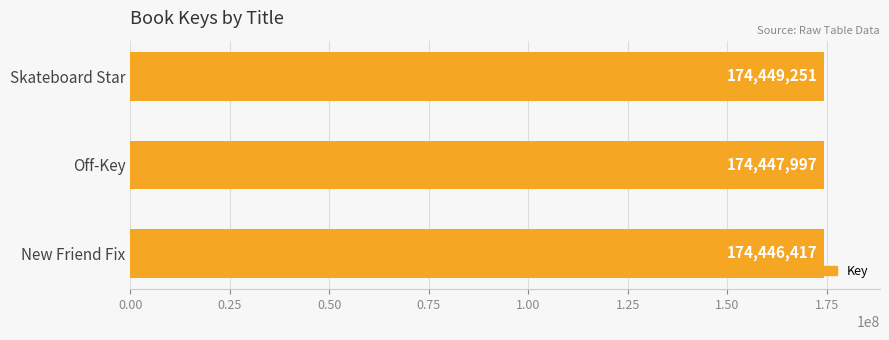

Between New Friend Fix and Skateboard Star, which is larger?

Skateboard Star